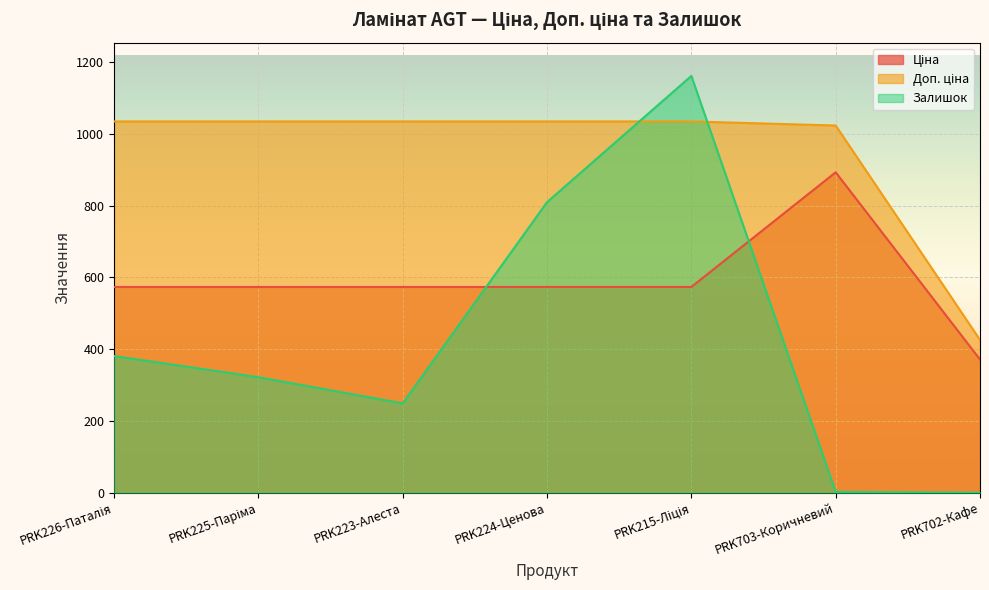

Count the number of categories in the chart.

7